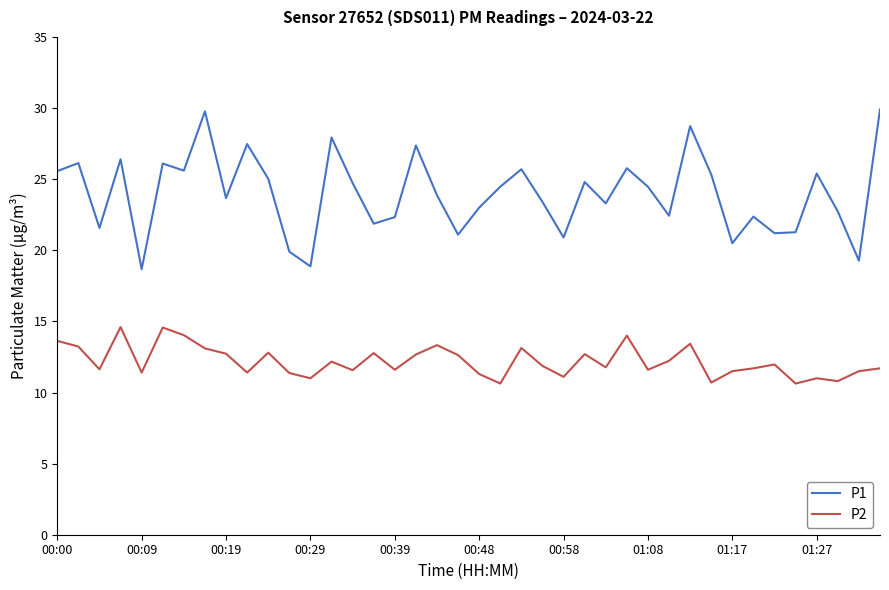

How many lines are shown in the chart?

2